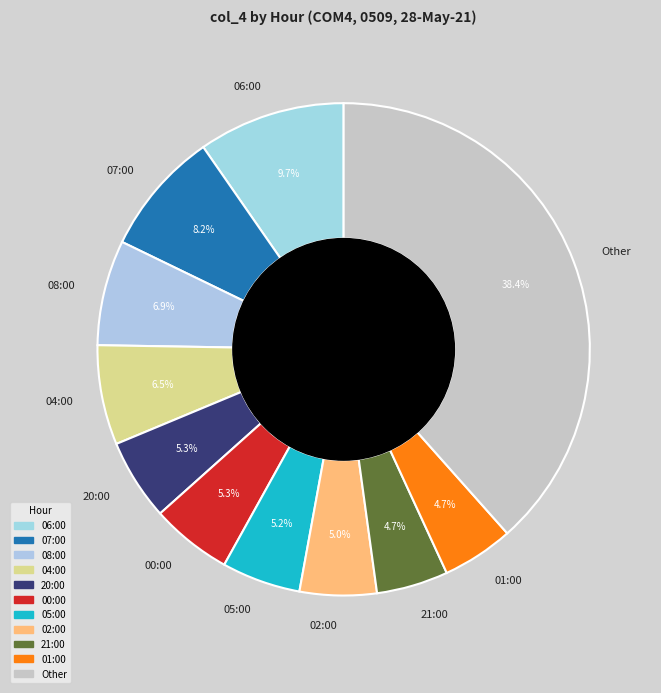

True or false: 21:00 accounts for 5% of the total.

True